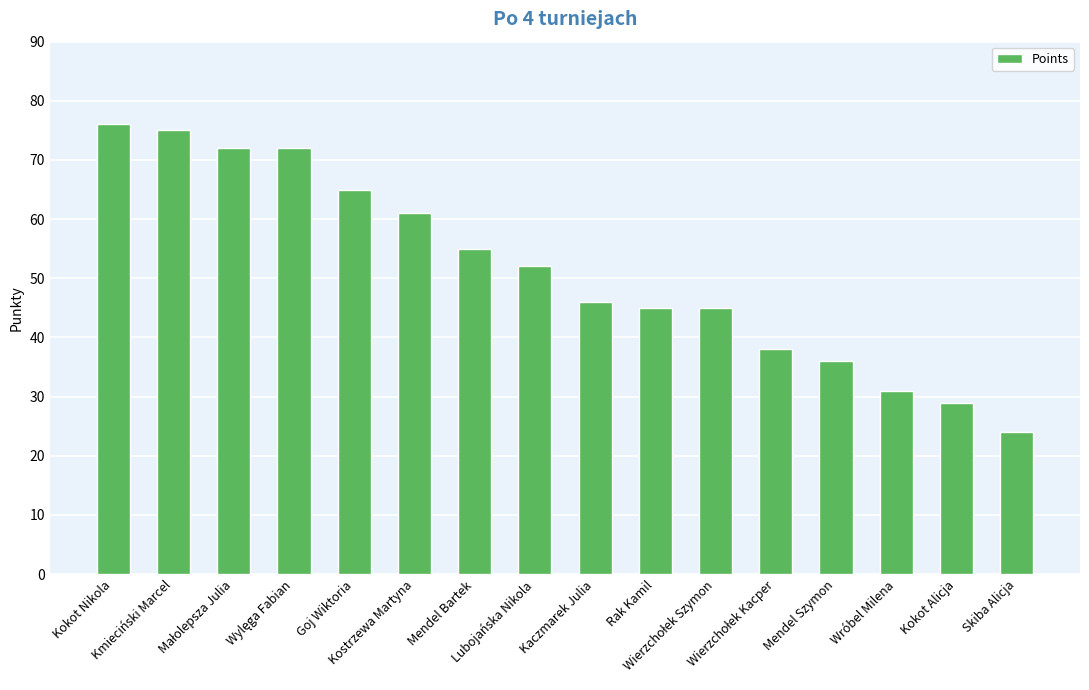

The value at Goj Wiktoria is 94. True or false?

False